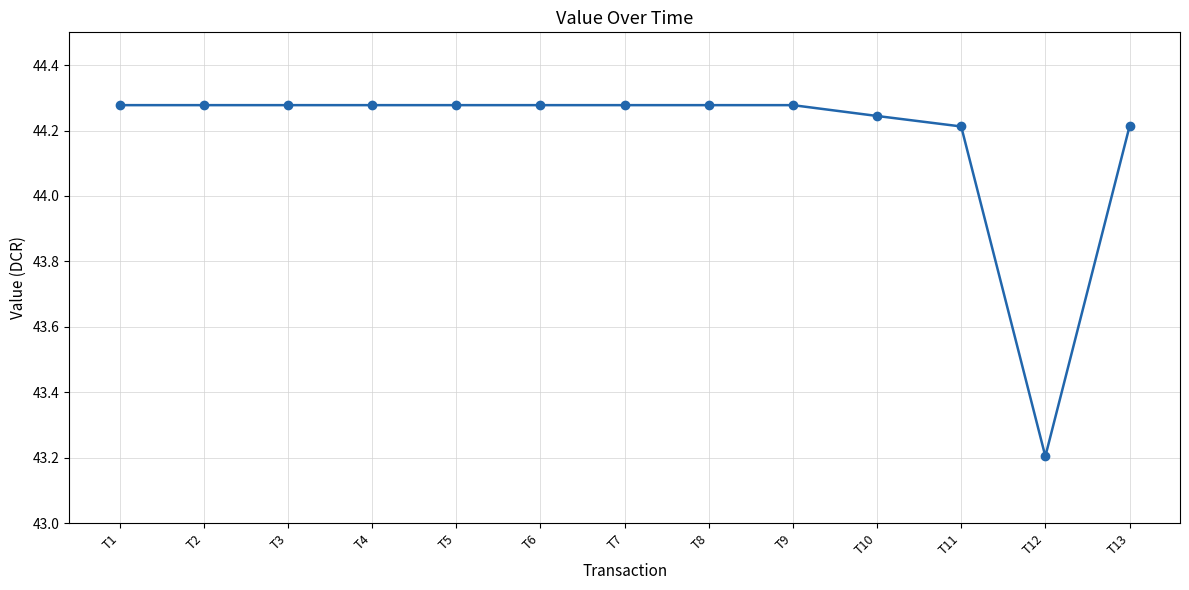

What is the difference between the values at T9 and T12?

1.1